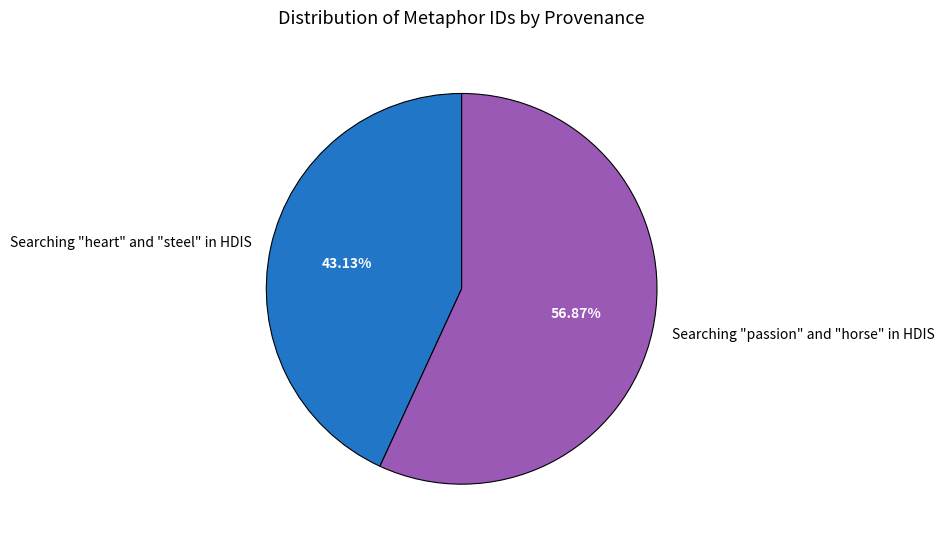

To the nearest percent, what is the average slice percentage?

50%